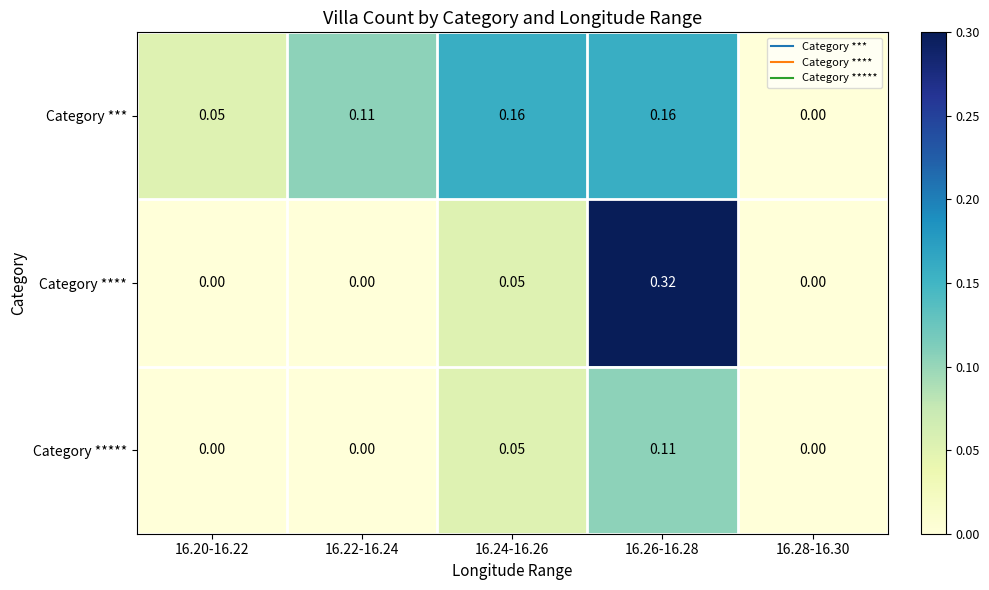

Which series changed the most between 16.24-16.26 and 16.26-16.28?

Category ****